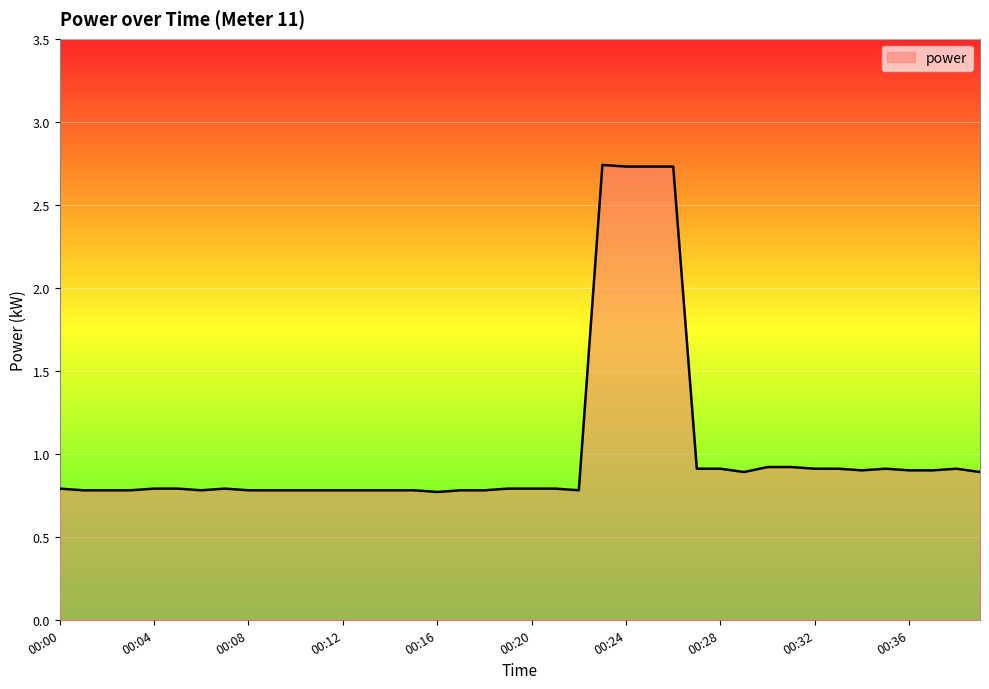

How many lines are shown in the chart?

1